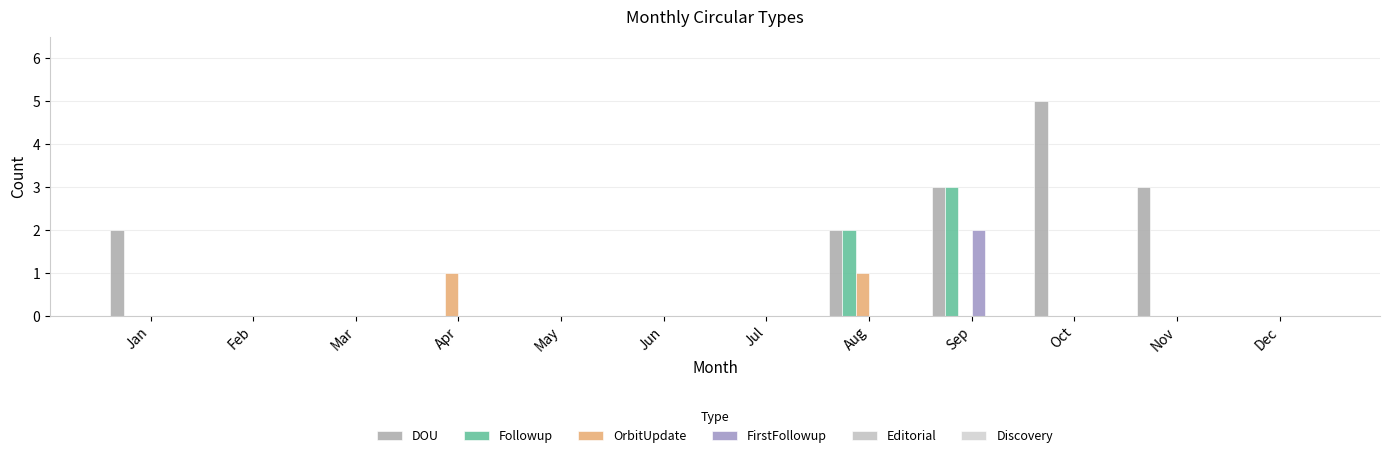

How many groups of bars are there?

12